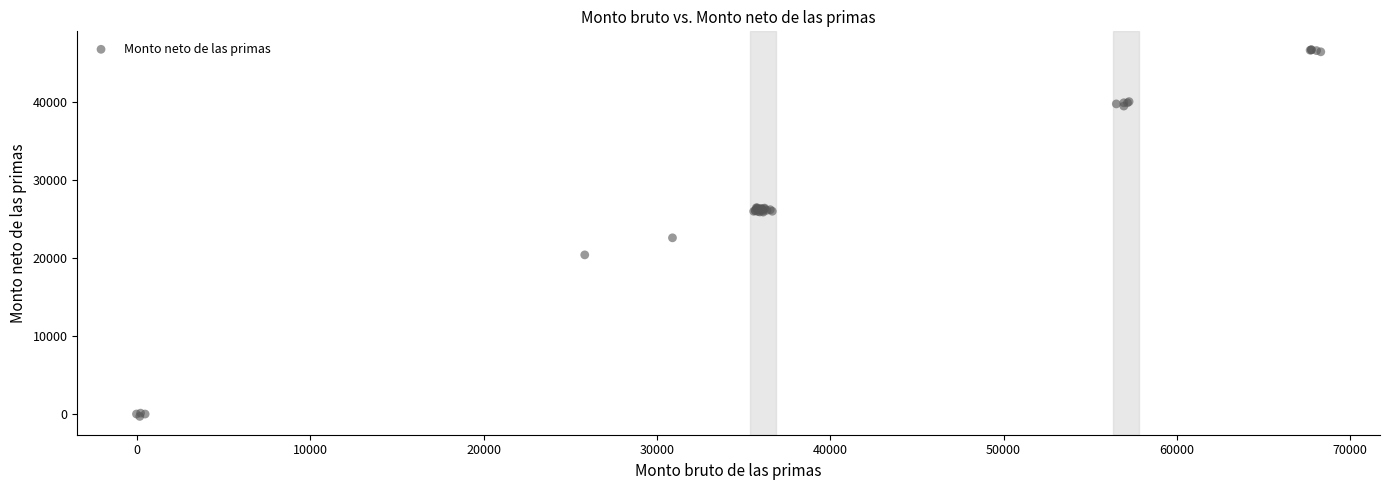

What Y value in the scatter plot is closest to 23188?

22574.8